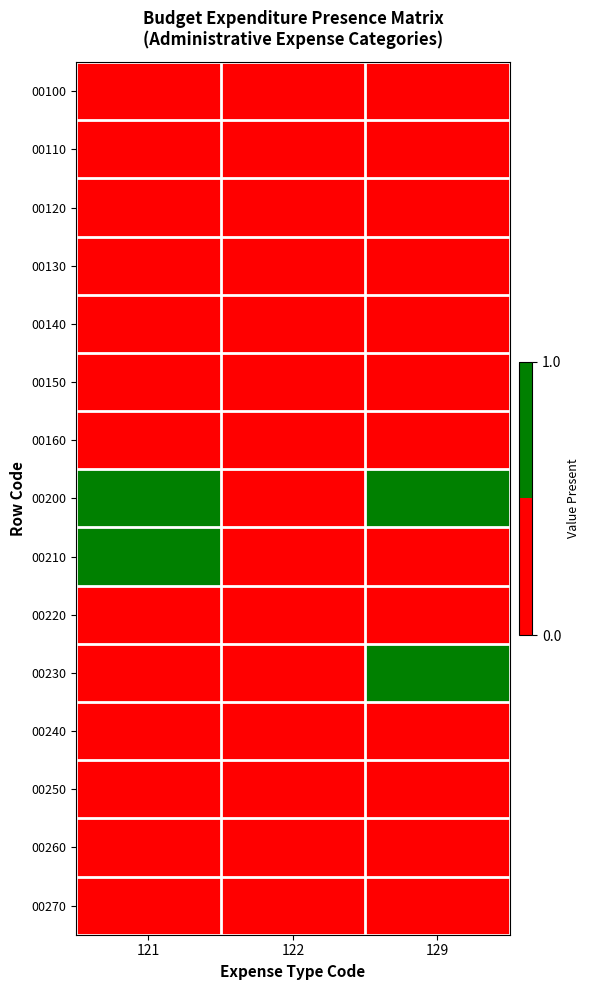

At which category does the chart reach its peak across all series?

121